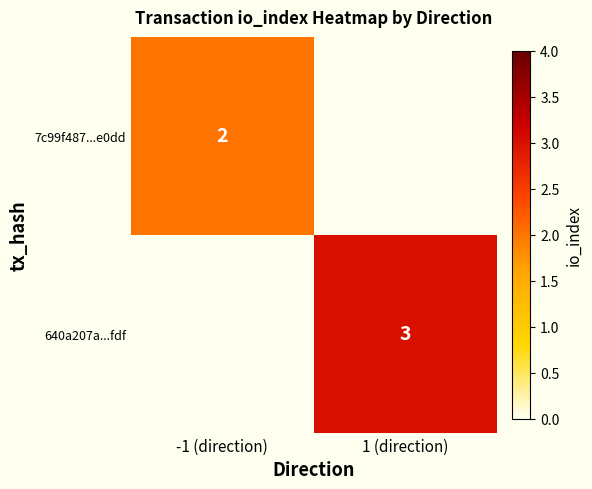

True or false: 7c99f487...e0dd has a value of 3 at -1 (direction).

False